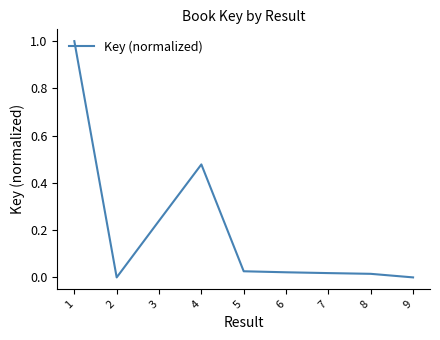

What is the difference between the maximum and minimum values?

1.0